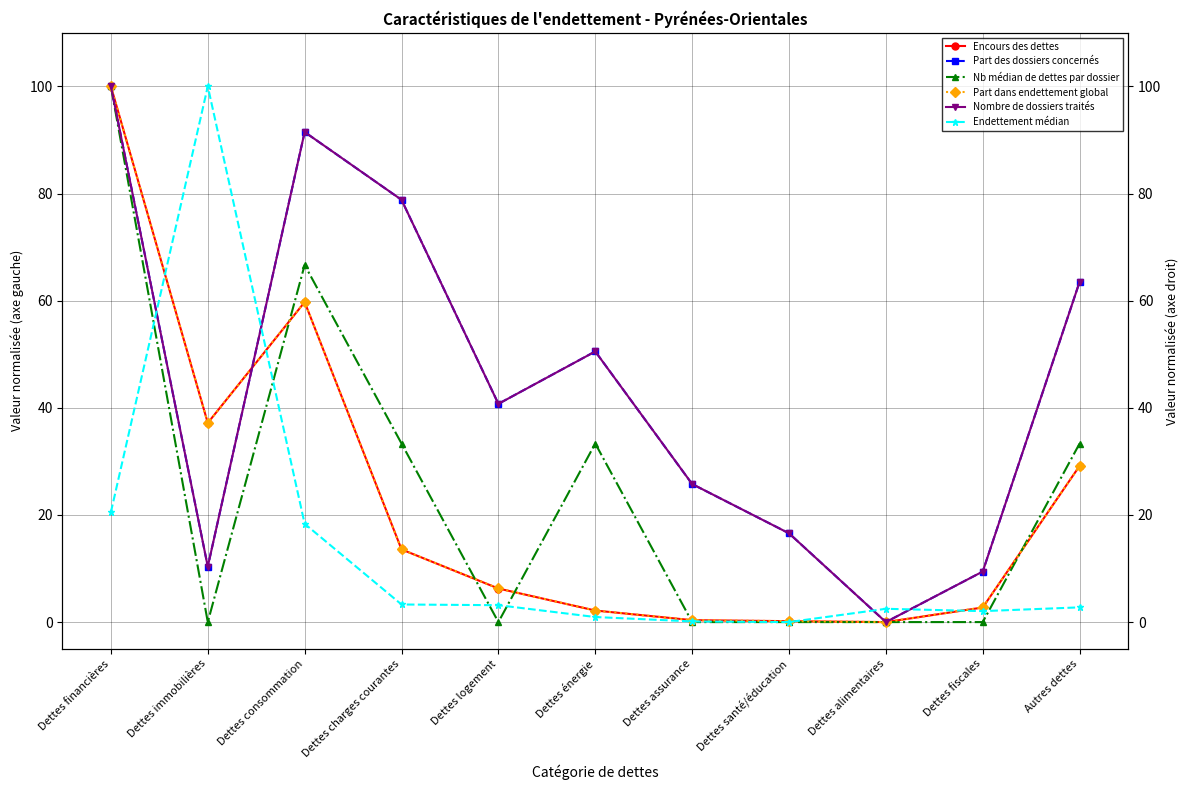

Which series has the widest spread of values?

Endettement médian